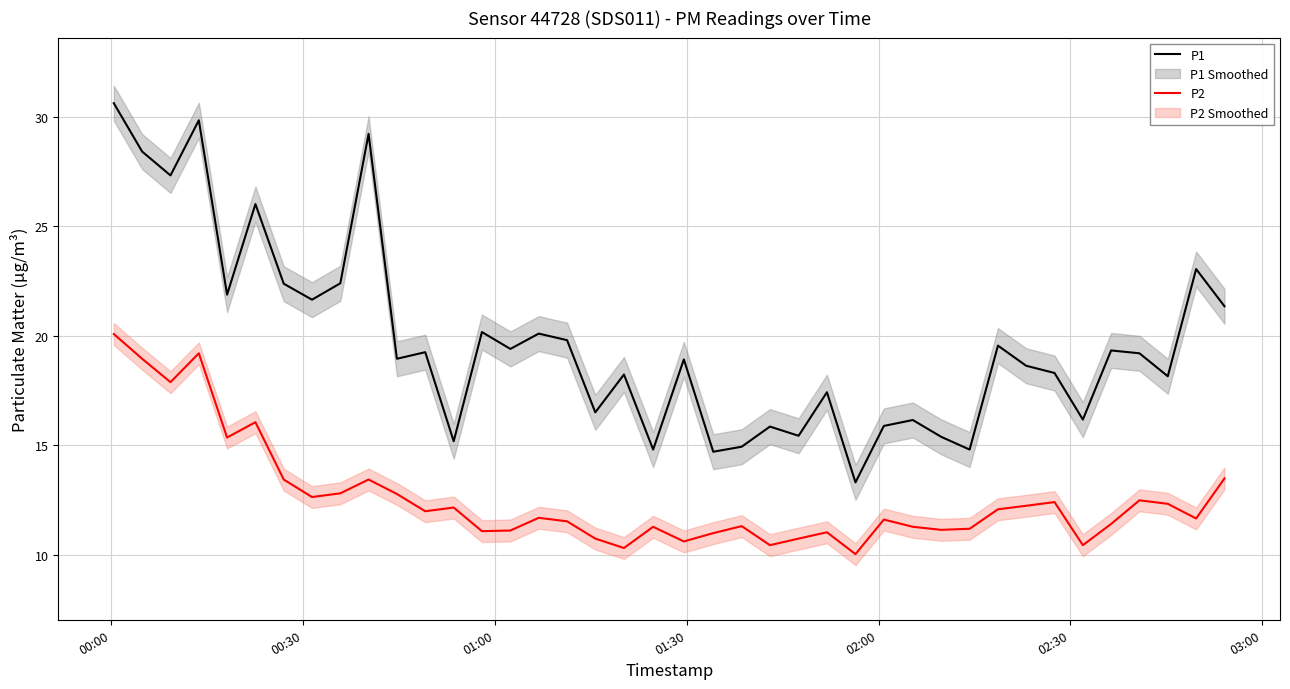

True or false: P2 has more than 0 interior local peaks.

True